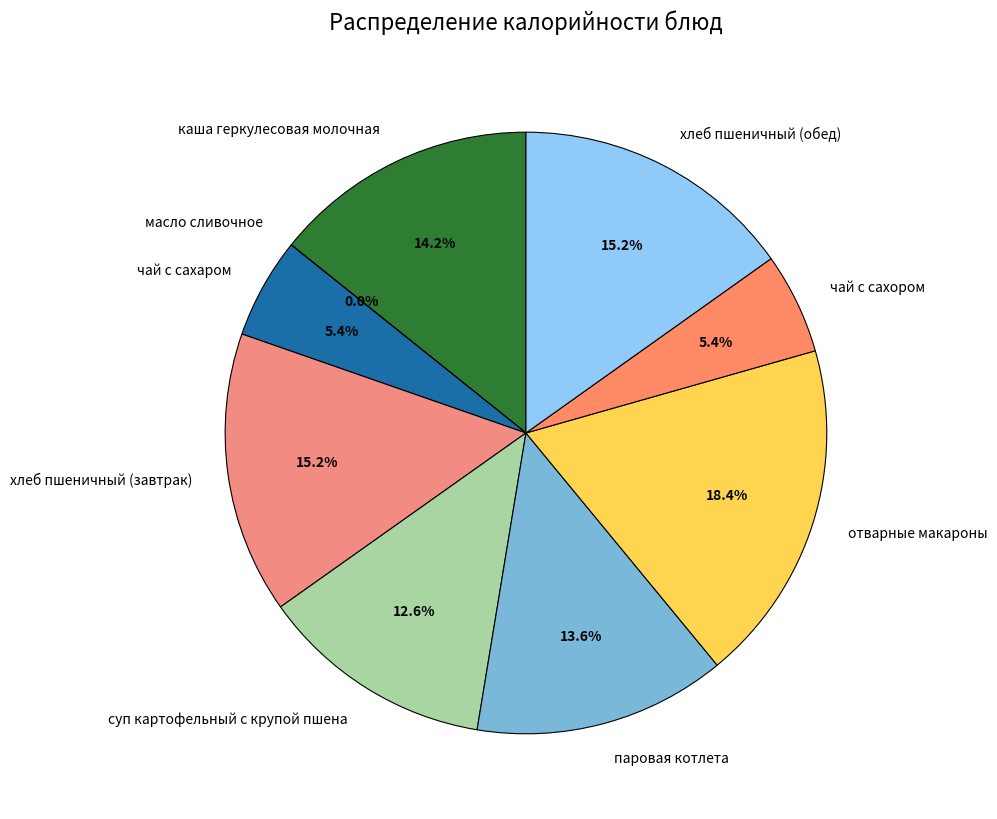

To the nearest percent, what portion does хлеб пшеничный (обед) represent?

15%